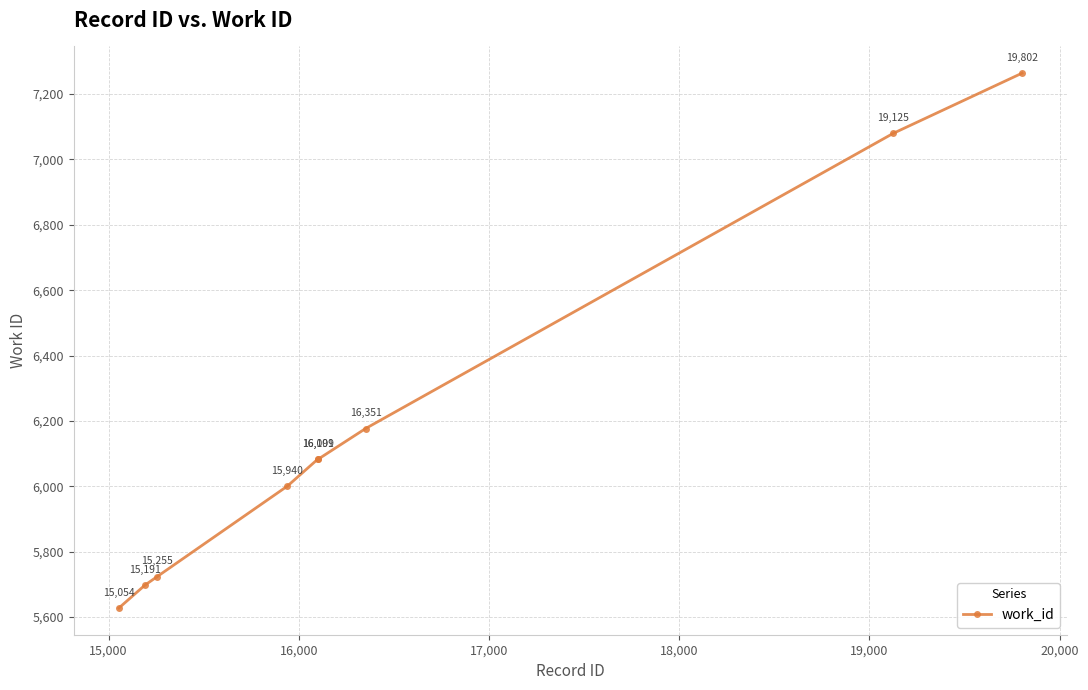

What is the sum of all values?

55738